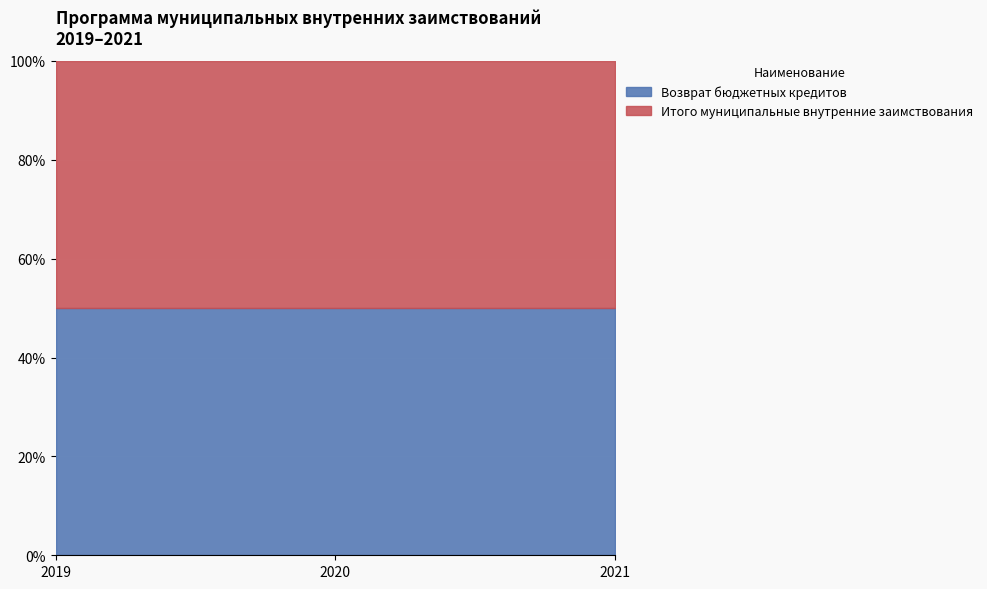

Is the value of Итого муниципальные внутренние заимствования at 2019 greater than the value of Возврат бюджетных кредитов at 2020?

No